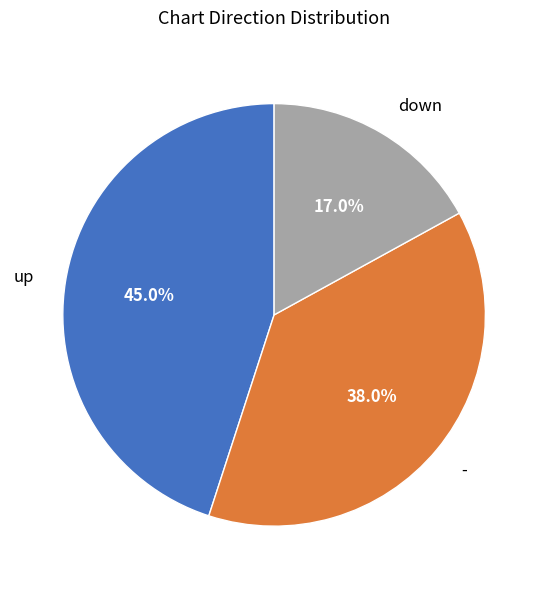

Rank the categories by value from lowest to highest.

down, -, up